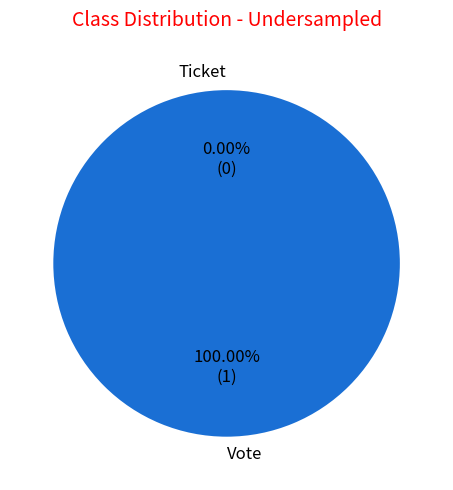

What is the largest slice in the pie chart?

Vote